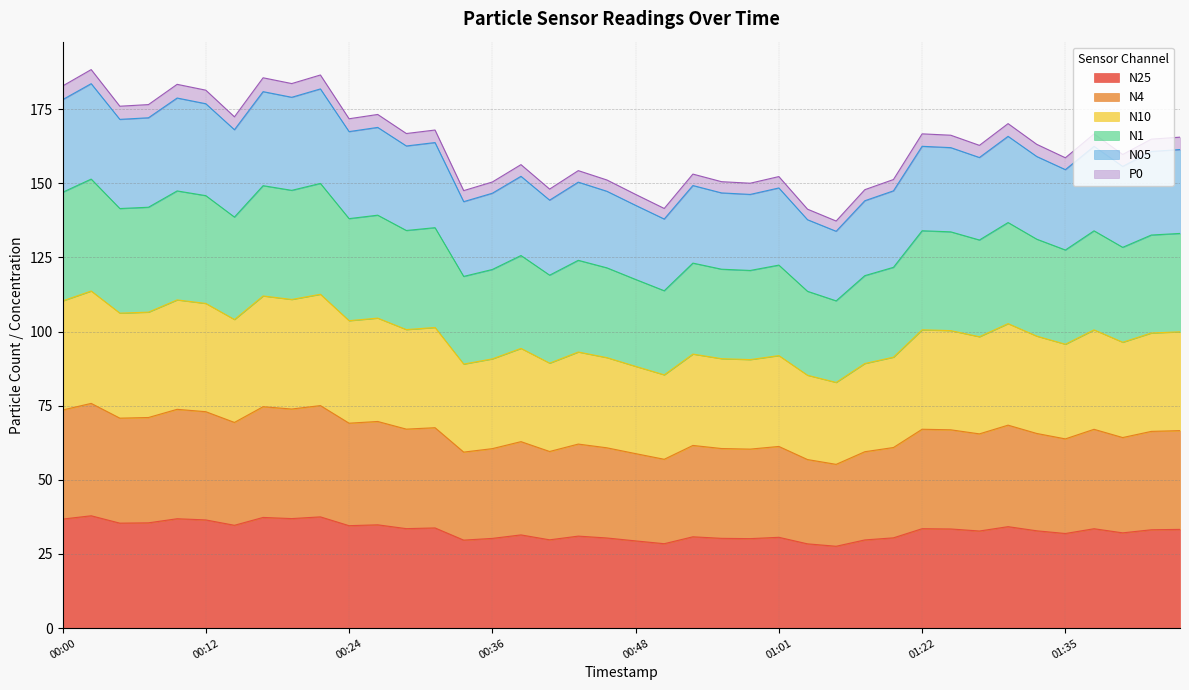

Which category has the highest value in the N1 series?

00:02